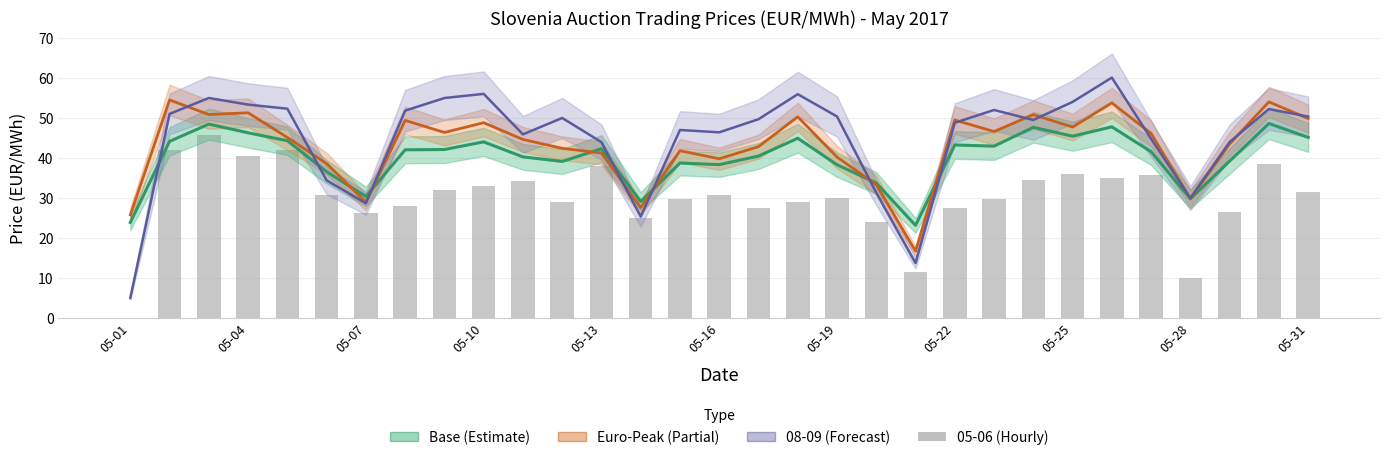

Is the value of Euro-Peak at 25 greater than the value of Base at 22?

Yes